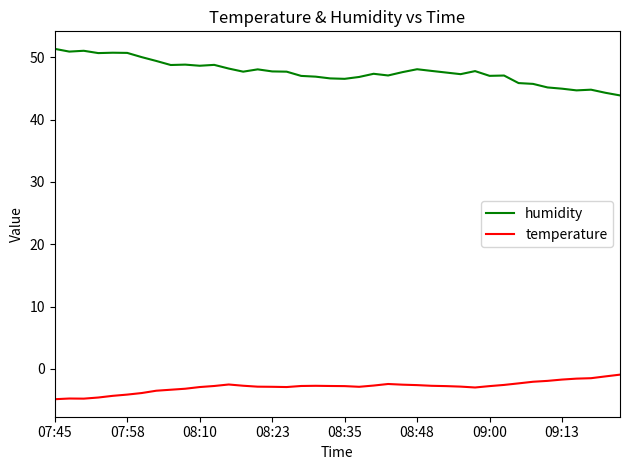

What is the smallest value displayed?

-4.9